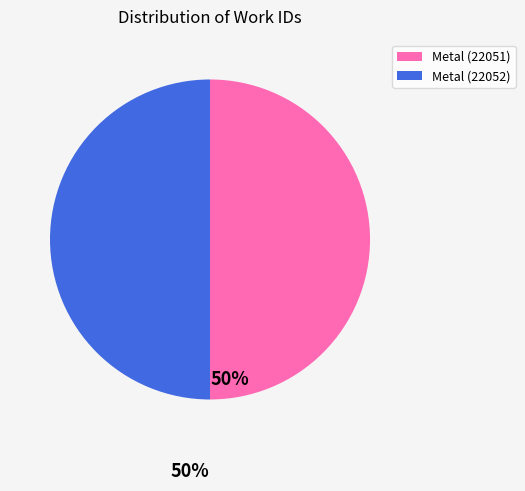

Approximately how many times larger is the value at Metal (22052) compared to Metal (22051)?

1.0